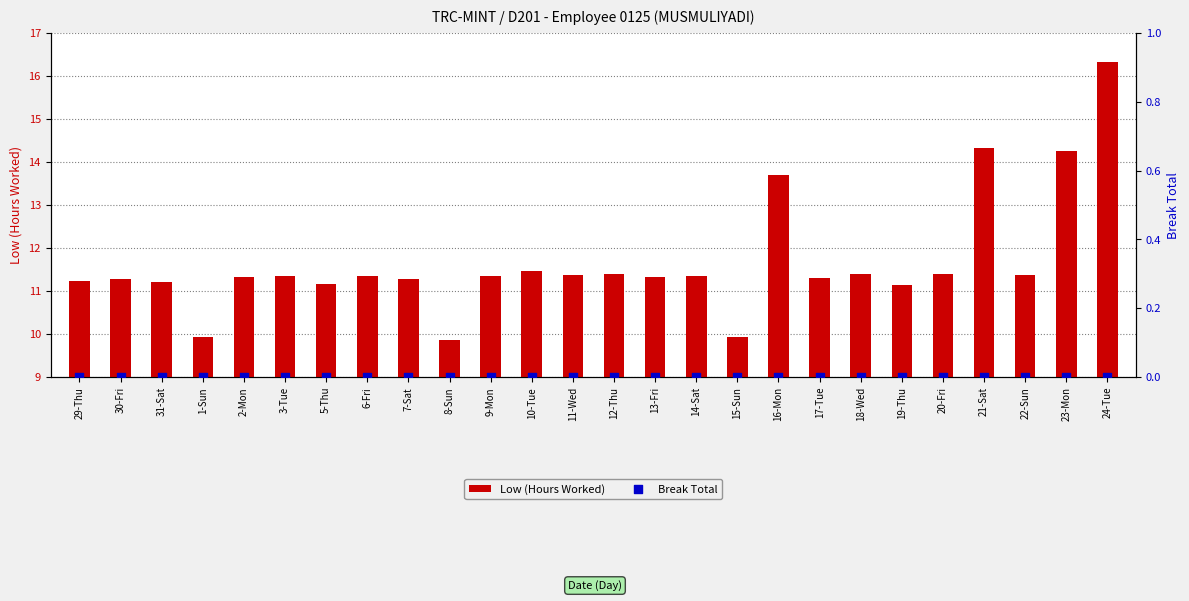

What is the total value across all series at 30-Fri?

11.3